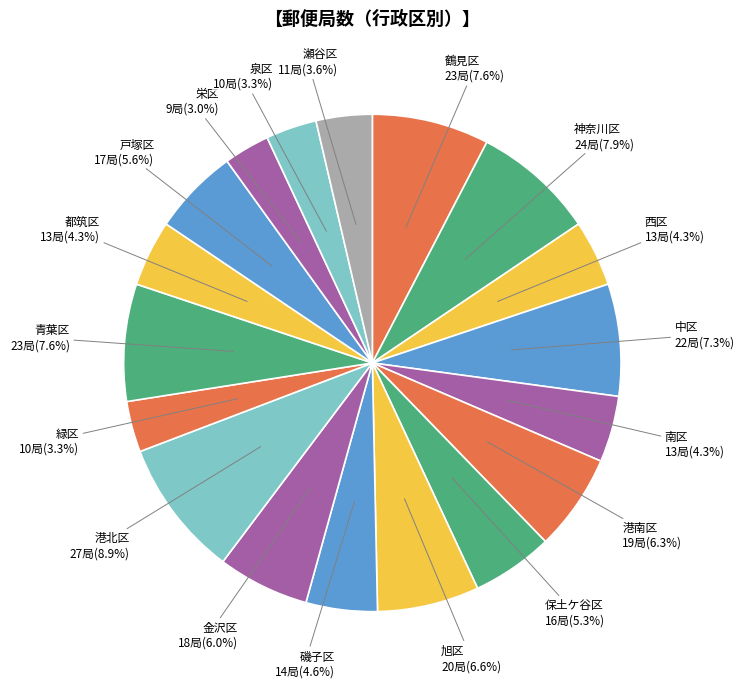

To the nearest percent, what is the average slice percentage?

6%